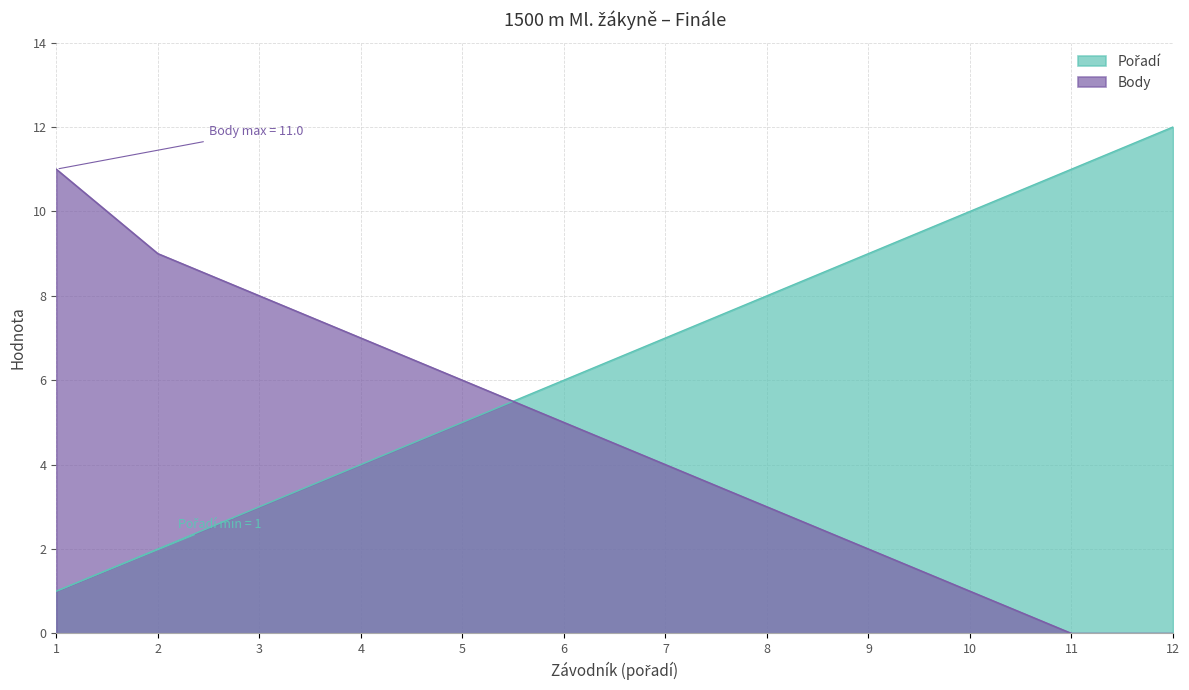

What is the maximum value shown in the chart?

12